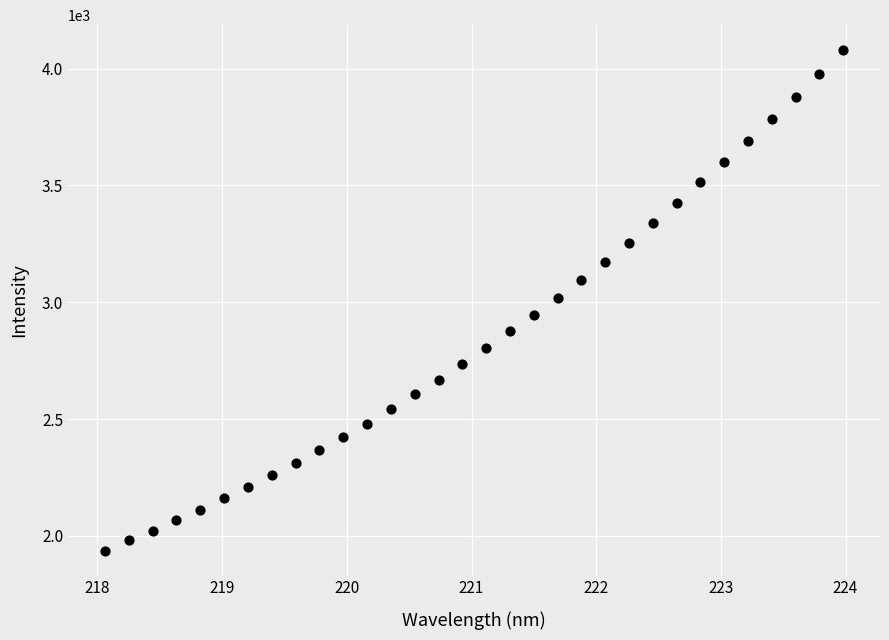

What is the range of X values (max minus min)?

5.9